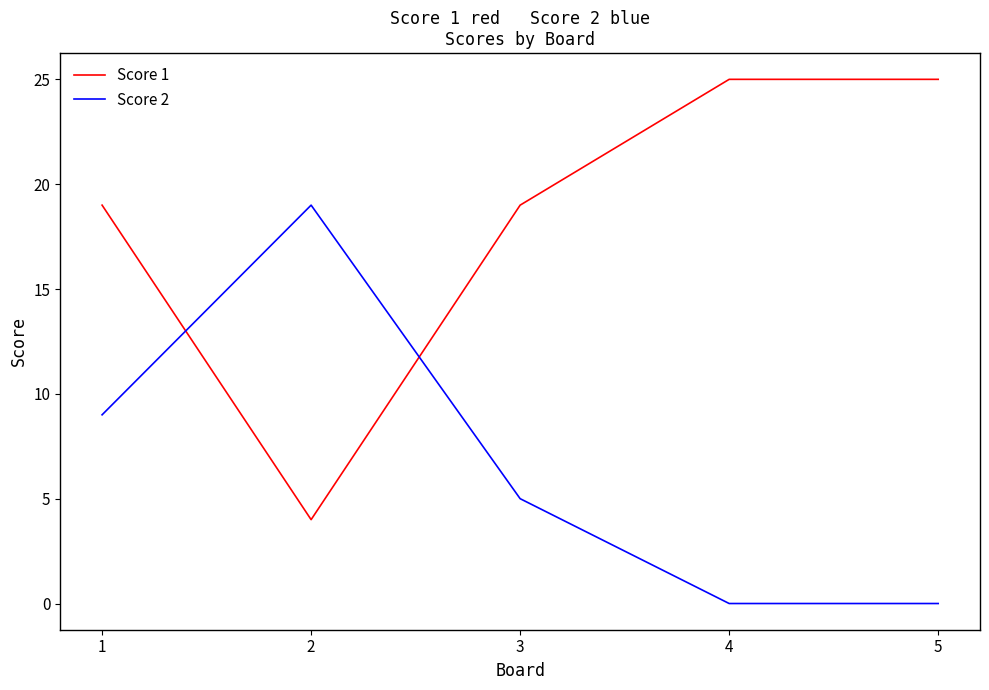

What are all the series names shown in the legend?

Score 1, Score 2